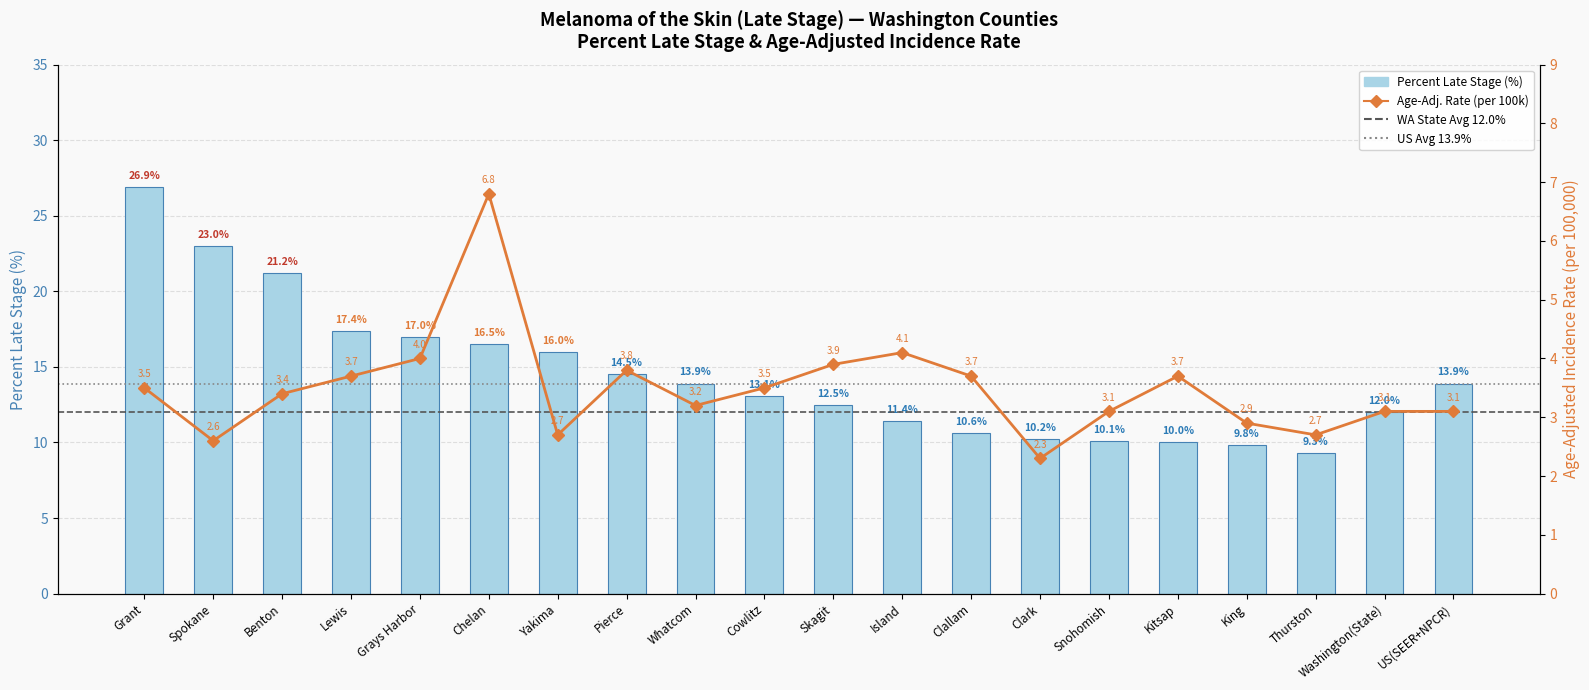

What position from the left is Snohomish?

15